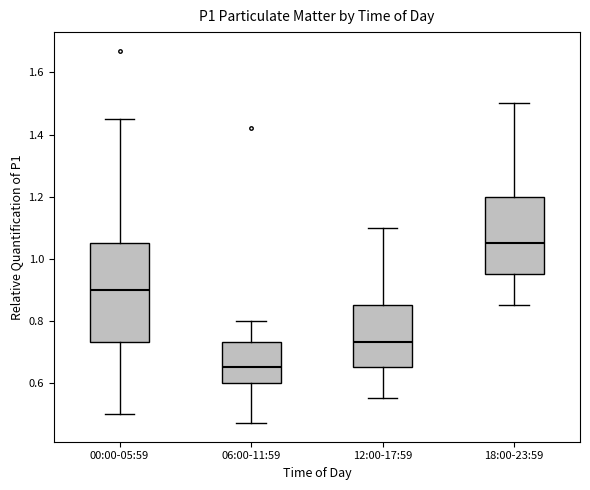

Comparing the boxes themselves (not the whiskers), which one is the tallest?

00:00-05:59